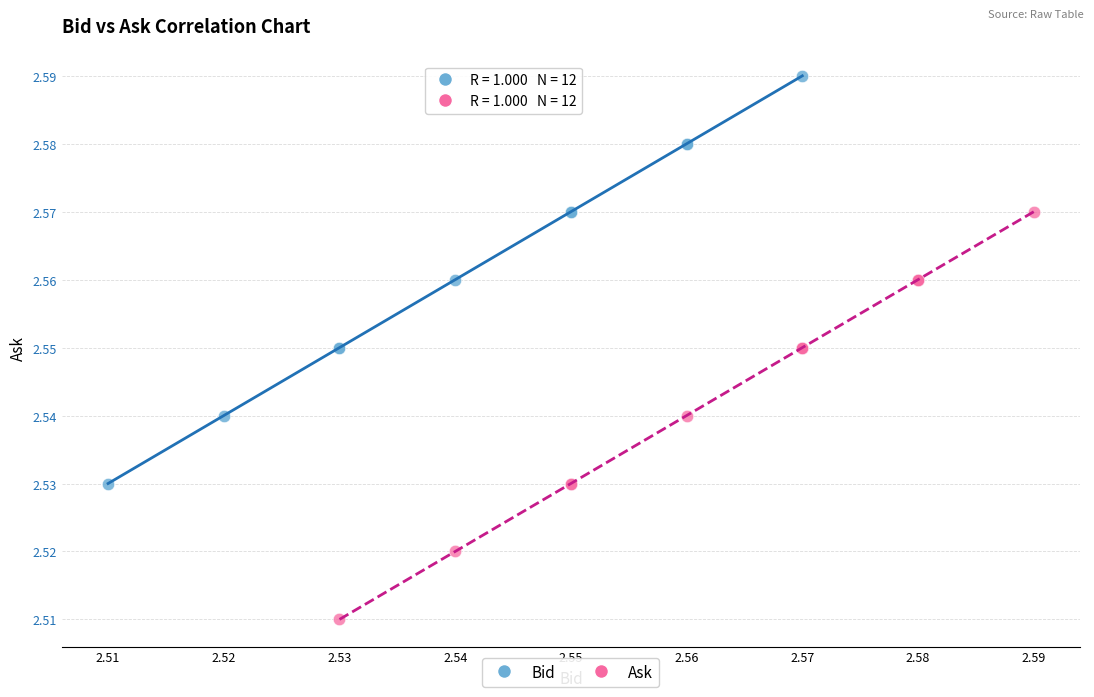

Which series contains the lowest Y value?

Ask